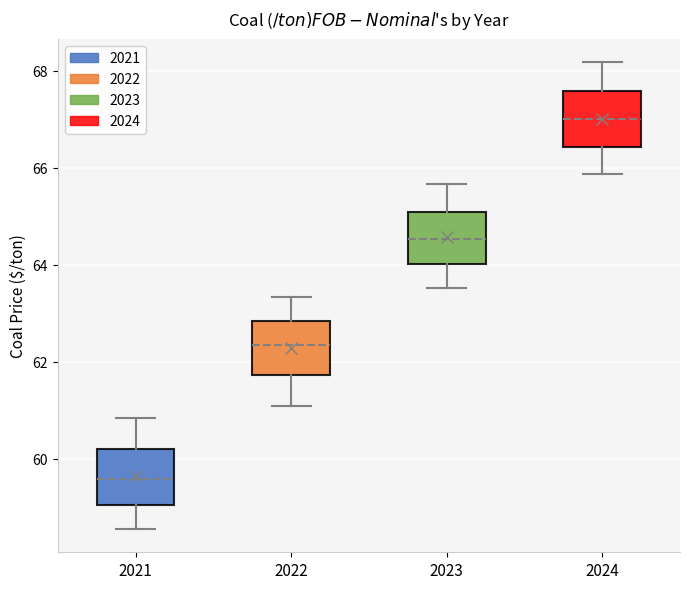

Which box's median line is the highest?

2024